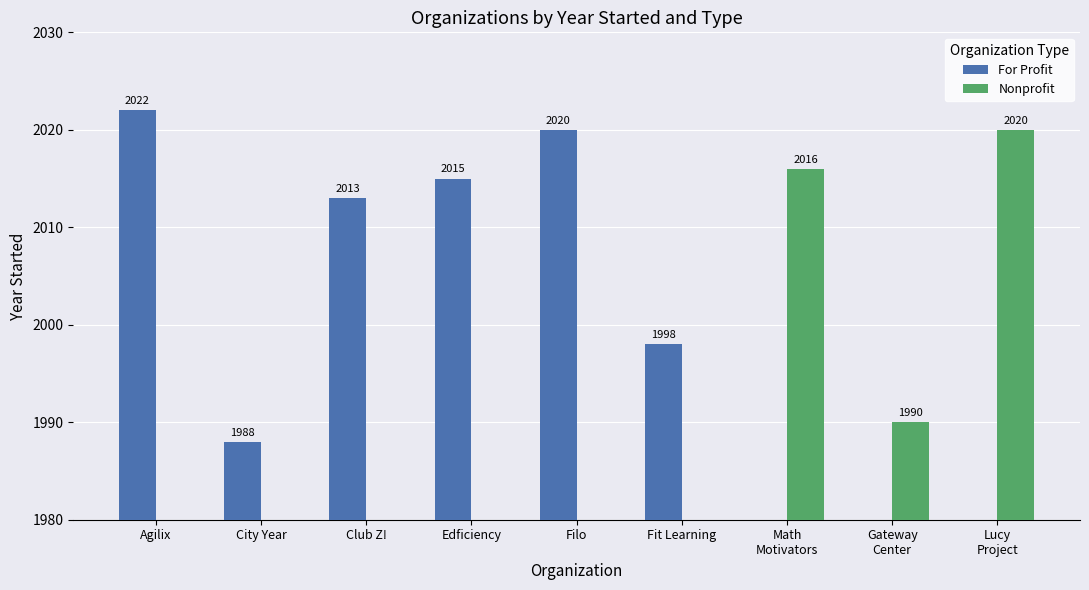

What is the label of the 4th bar from the left?

Edficiency